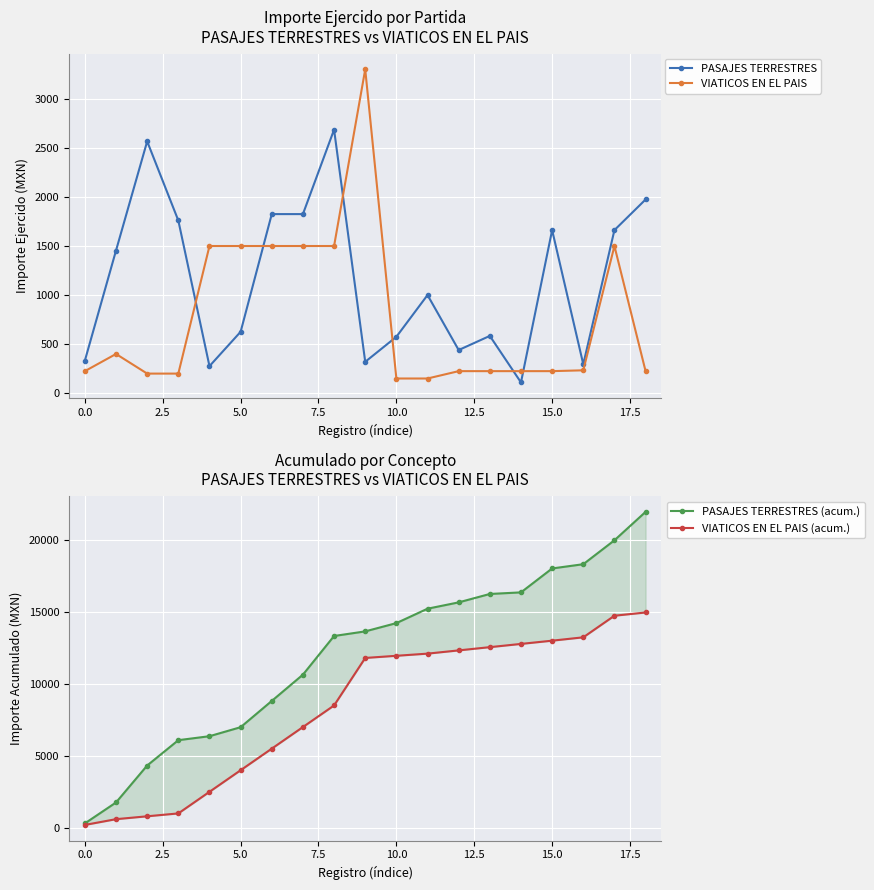

True or false: VIATICOS EN EL PAIS and VIATICOS EN EL PAIS (acum.) intersect in this chart.

False